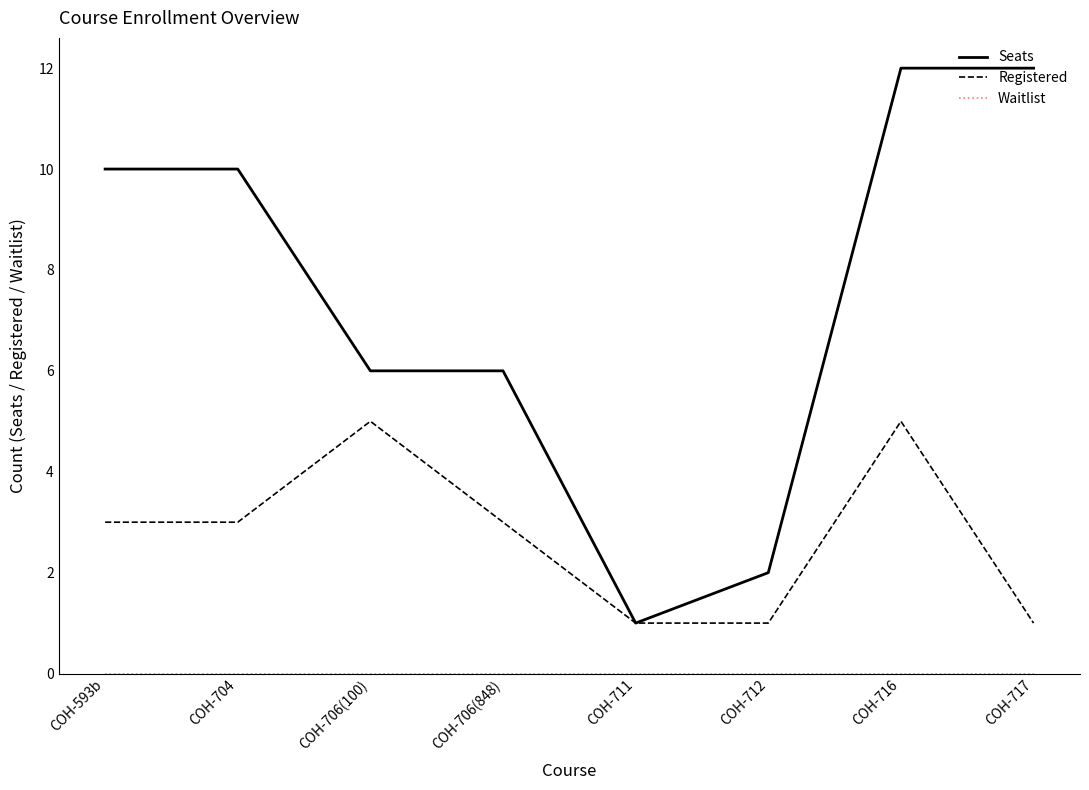

Between COH-706(848) and COH-717, which series saw the biggest shift?

Seats